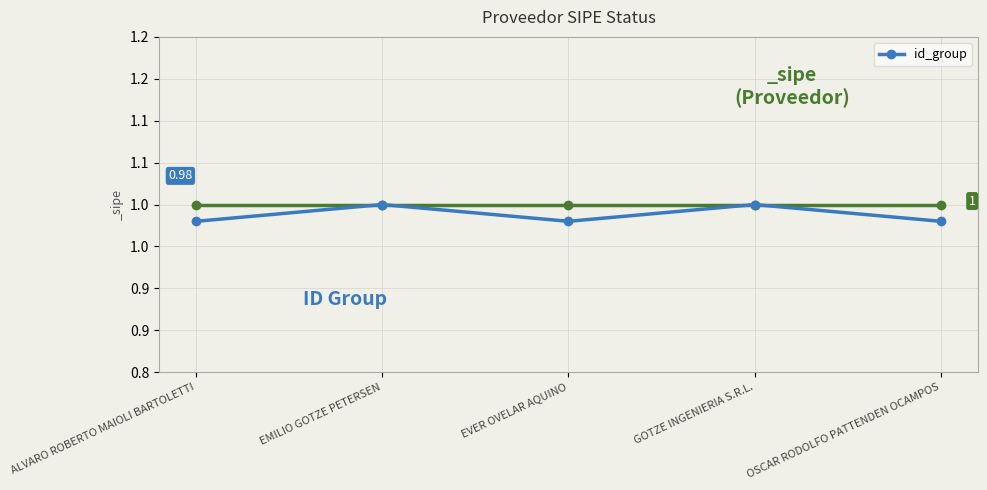

Rank the categories by value from highest to lowest.

EMILIO GOTZE PETERSEN, GOTZE INGENIERIA S.R.L., ALVARO ROBERTO MAIOLI BARTOLETTI, EVER OVELAR AQUINO, OSCAR RODOLFO PATTENDEN OCAMPOS